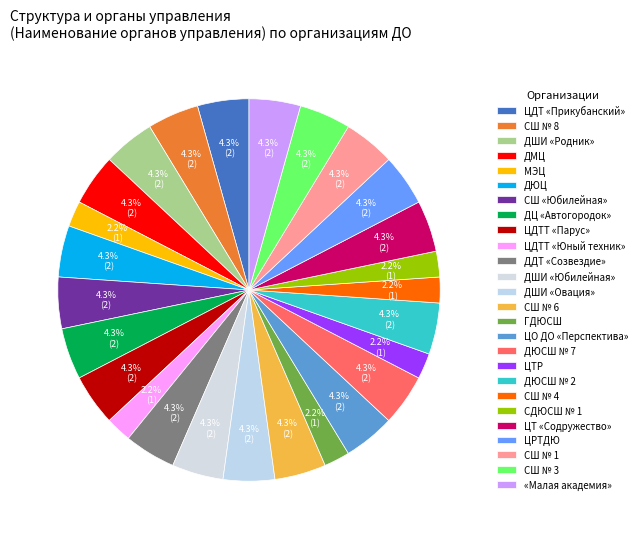

How many segments does this pie chart have?

26